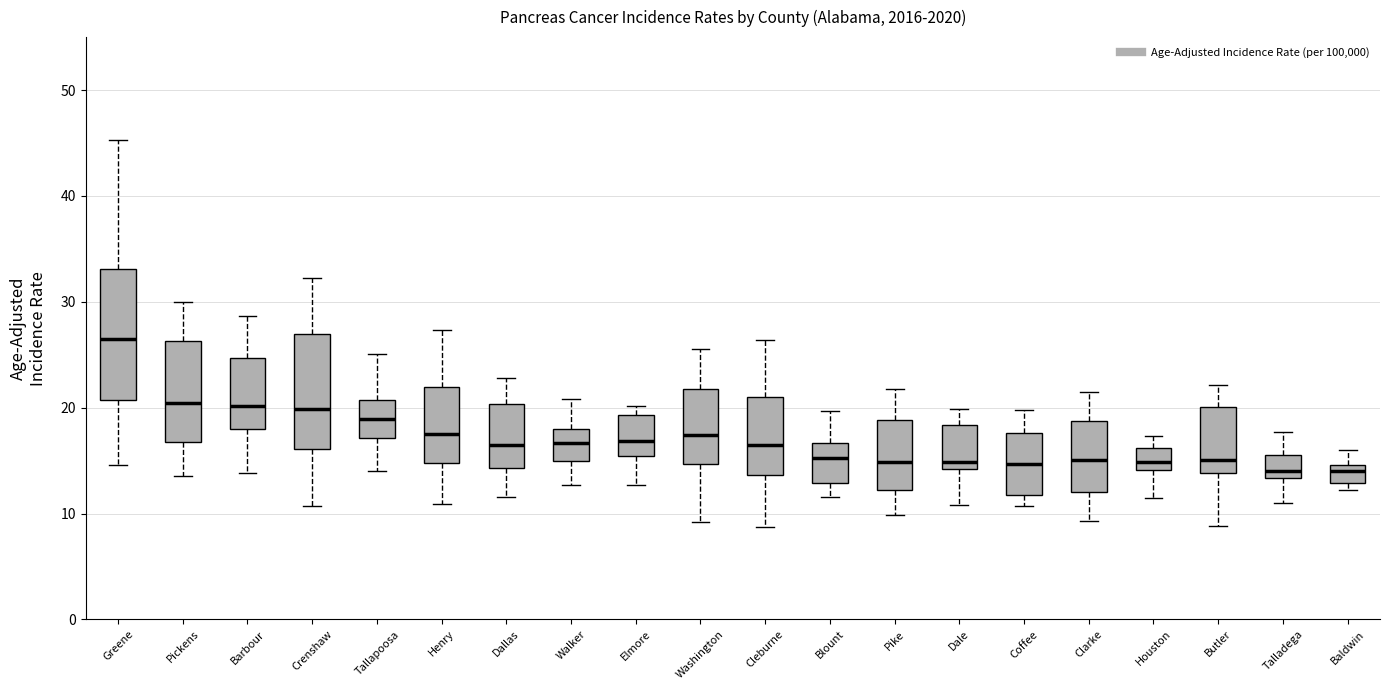

Where does the lower whisker of the box for Pike end on the y-axis? The values are not printed on the chart, so give them approximately, as read against the axis.

10